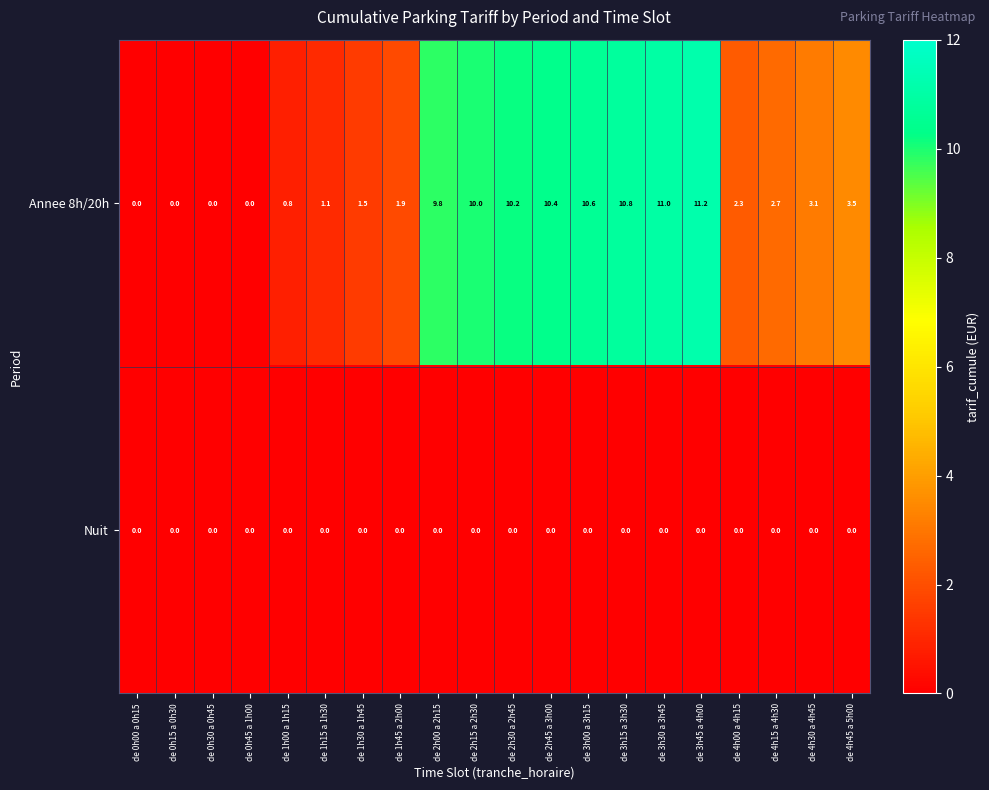

What is the difference between the maximum and minimum values in the Annee 8h/20h series?

11.2